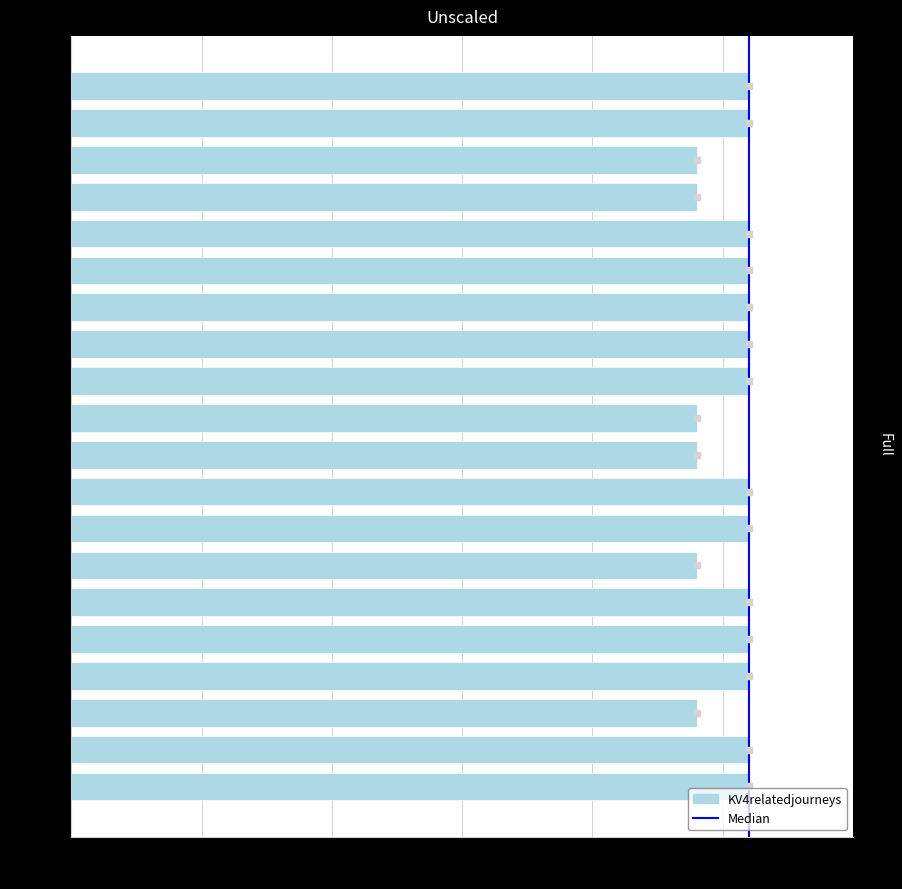

What is the smallest value displayed?

24